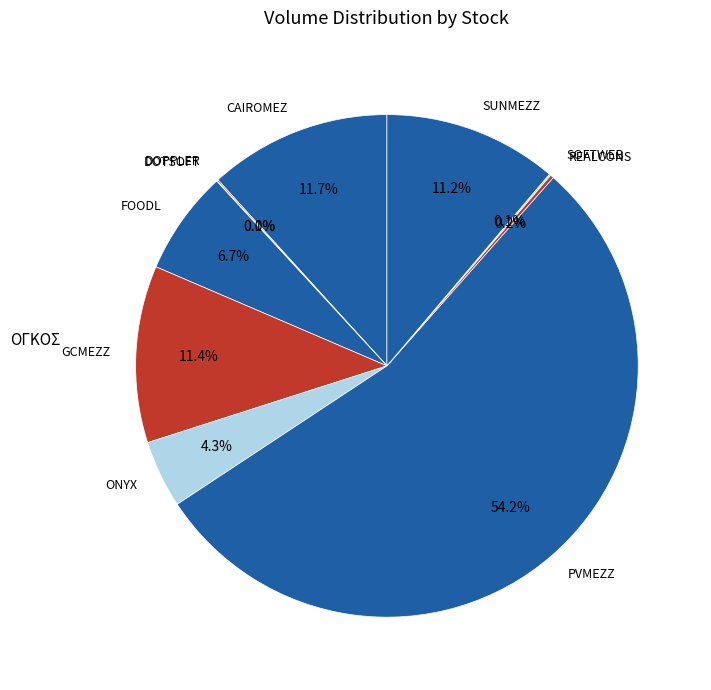

Is the sum of SUNMEZZ and ONYX greater than half?

No